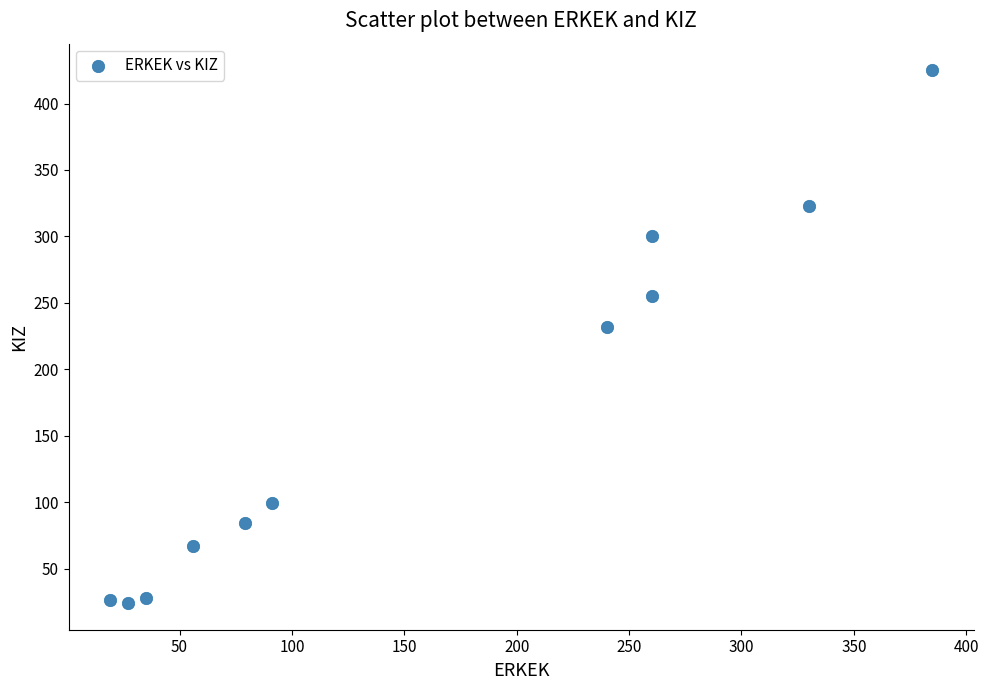

What is the range of X values (max minus min)?

366